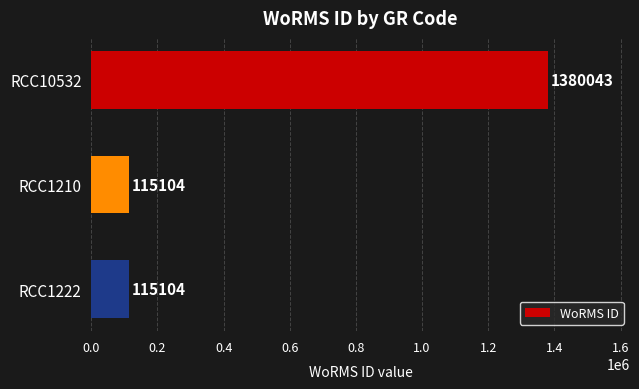

Are the bars horizontal?

Yes